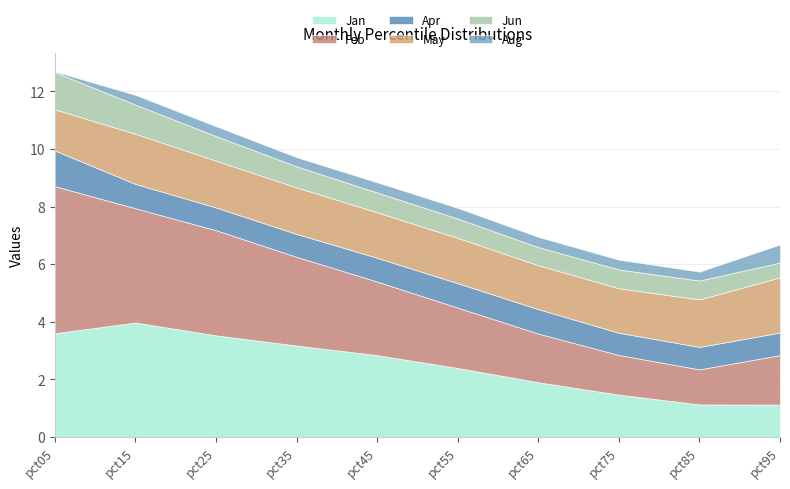

What is the total value across all series at pct35?

9.7